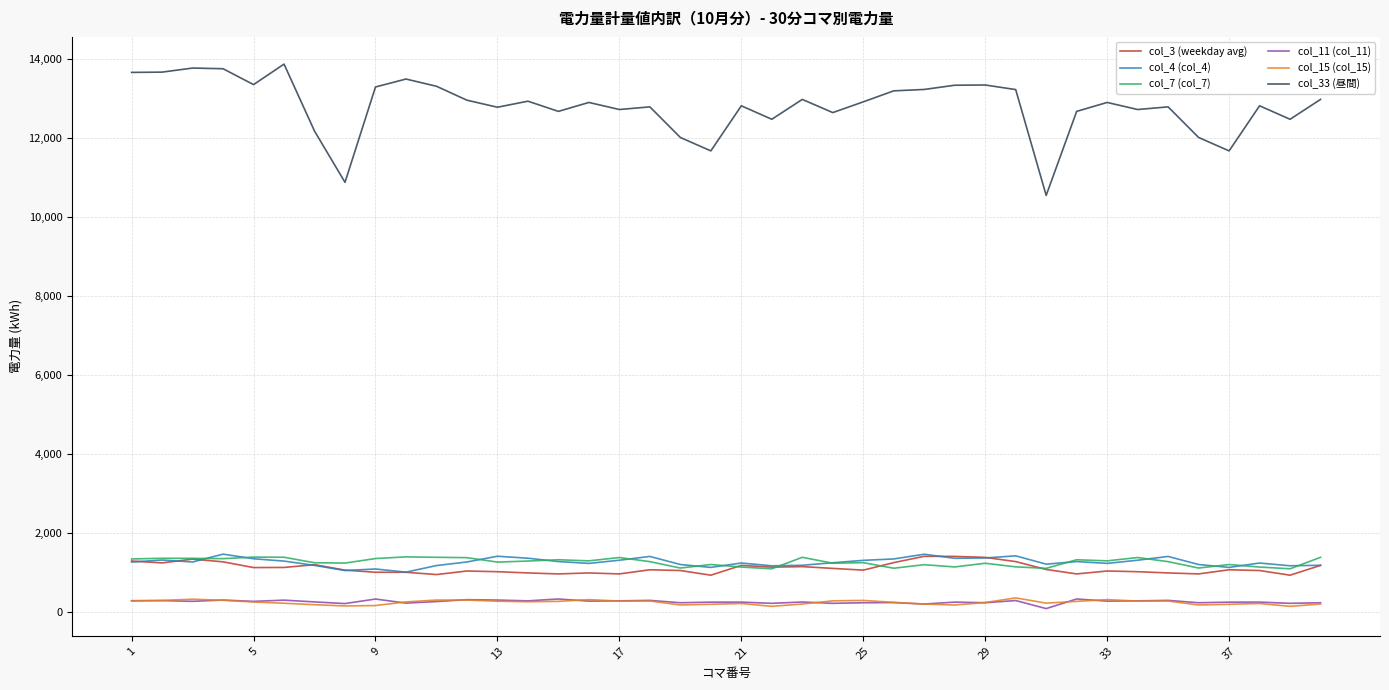

Which series has the widest spread of values?

col_33 (昼間)